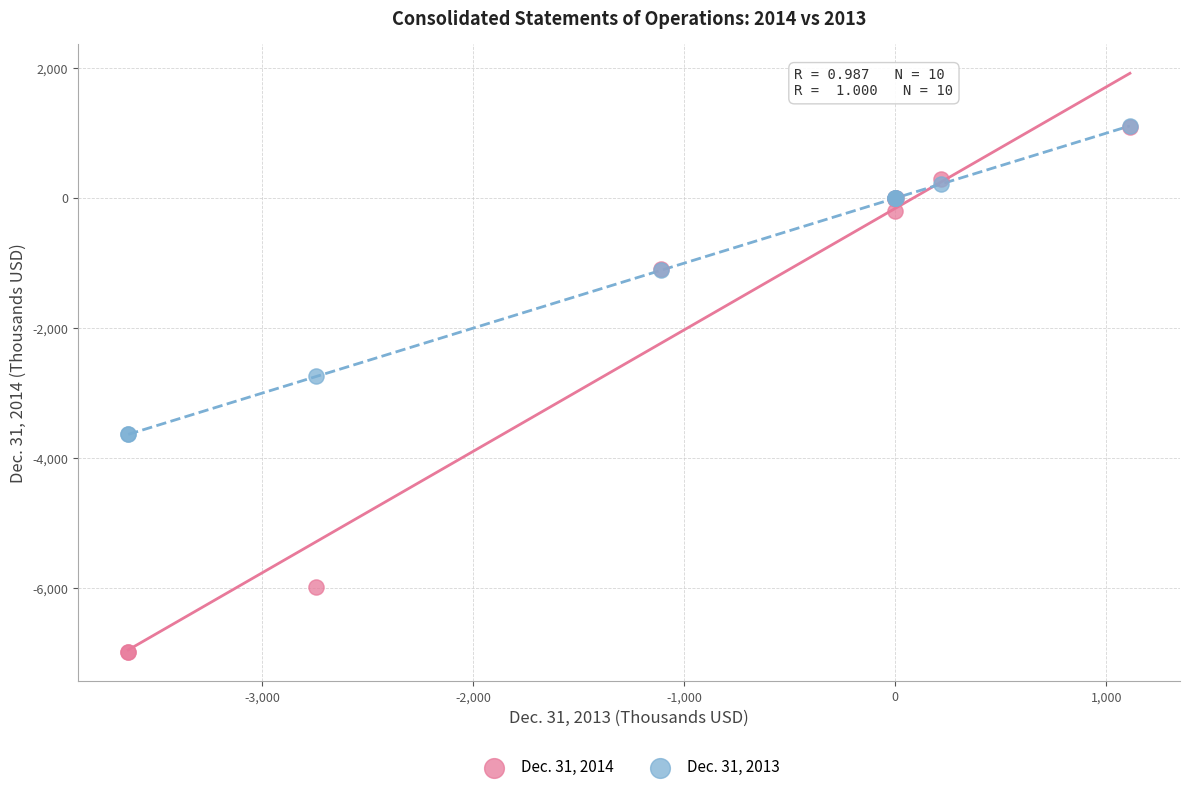

Which series contains the lowest Y value?

Dec. 31, 2014